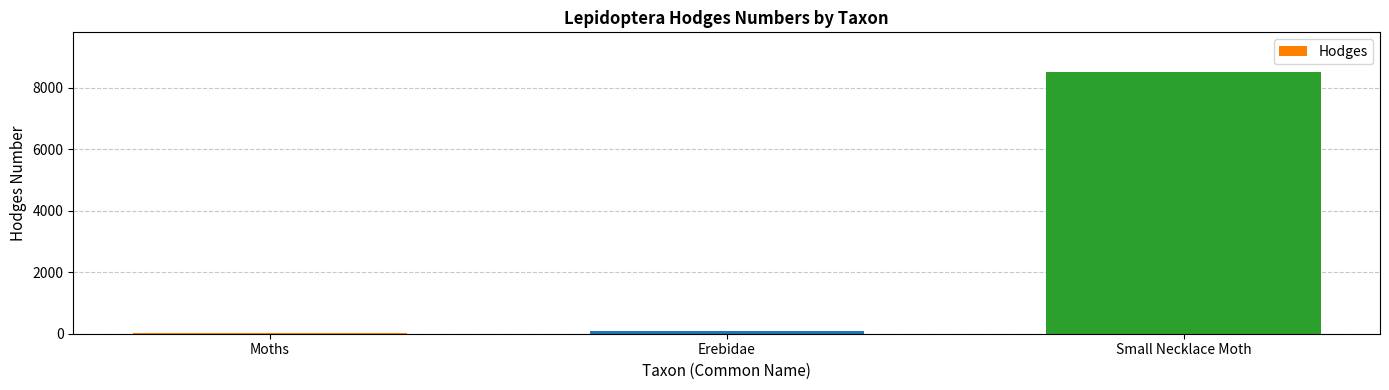

Between Moths and Small Necklace Moth, which is larger?

Small Necklace Moth